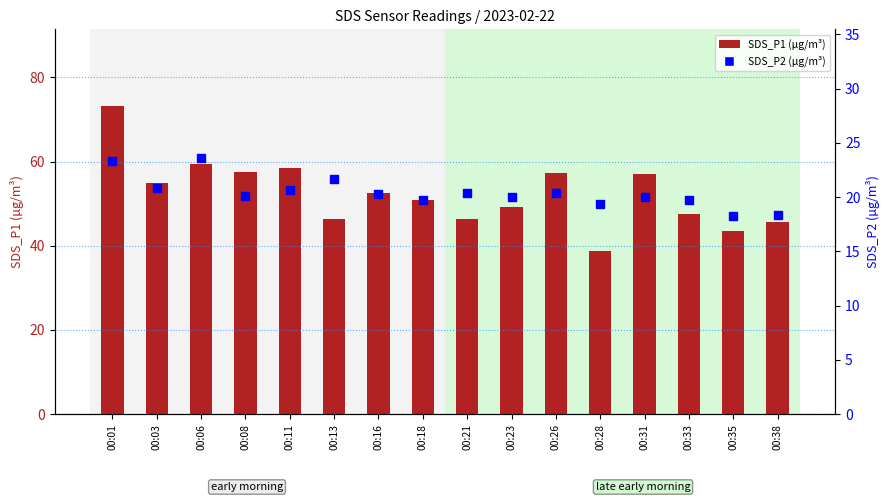

Which series contains the lowest Y value?

SDS_P2